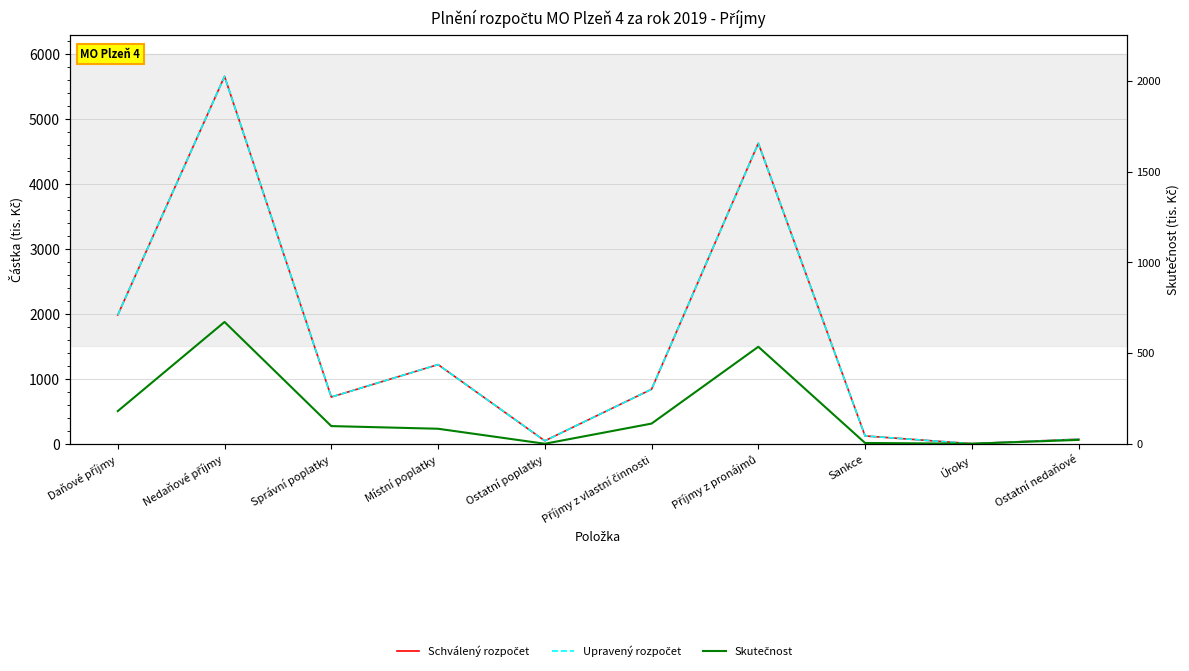

The value of Skutečnost at Správní poplatky is 360.2. True or false?

False